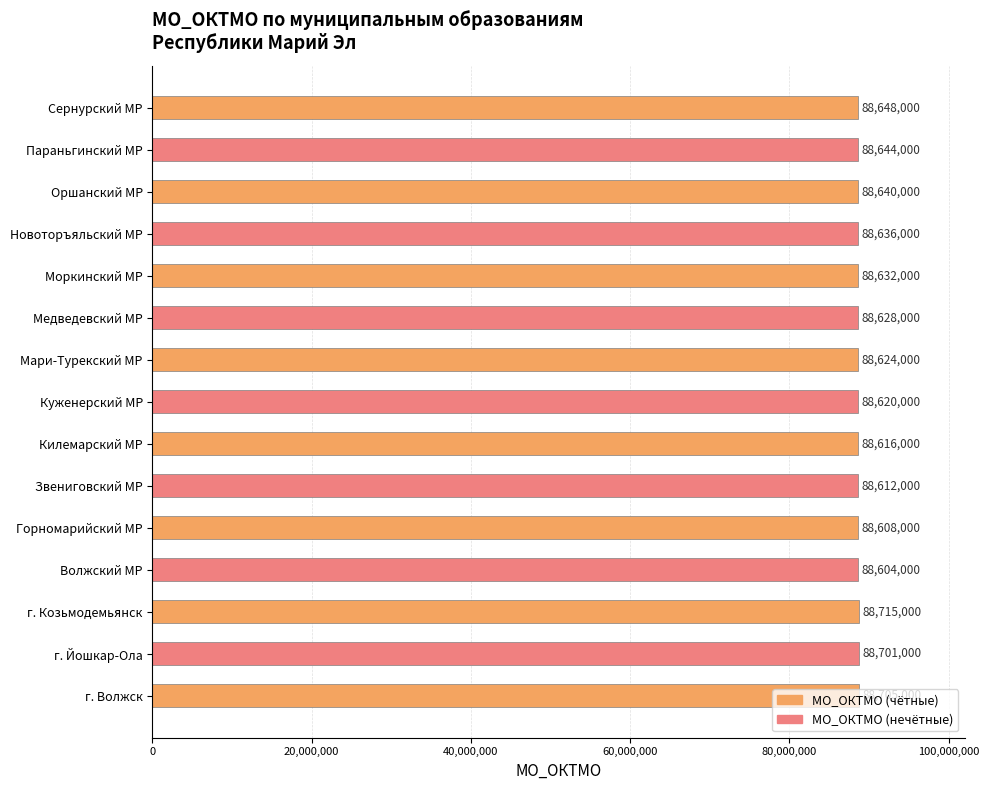

Does the chart contain stacked bars?

No